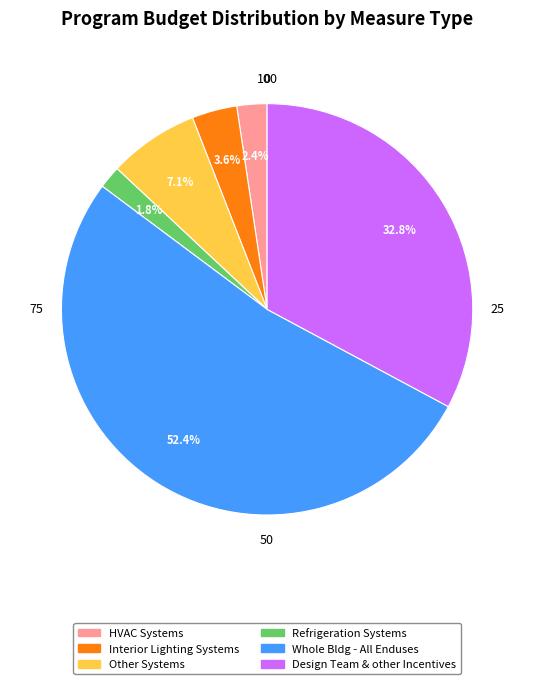

Is it true that HVAC Systems is 2% of the pie?

True